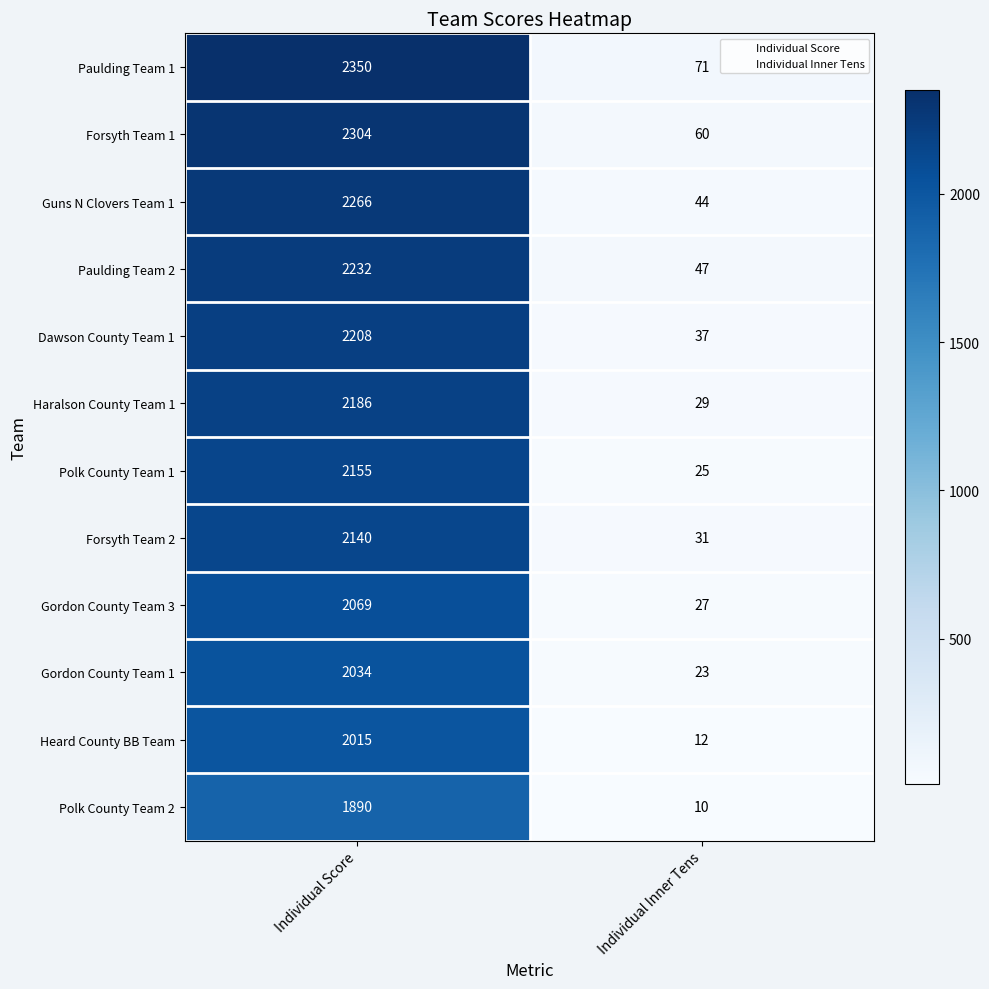

True or false: Heard County BB Team has a value of 12 at Individual Inner Tens.

True